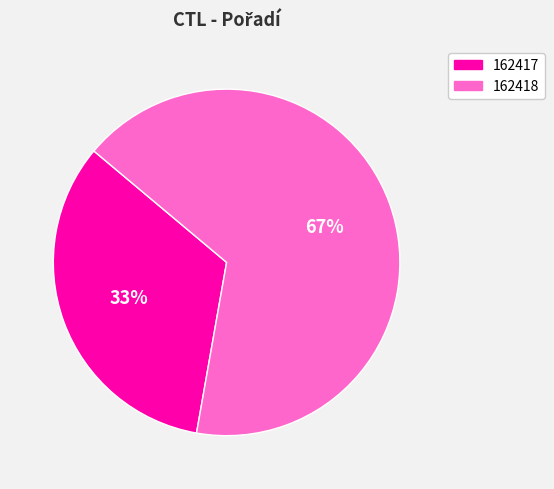

The 162418 slice represents 67% of the pie. True or false?

True